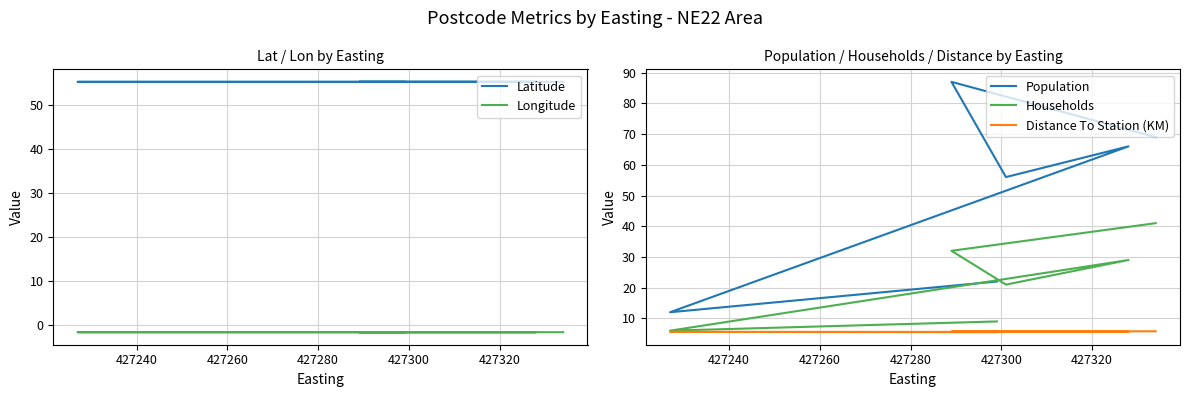

What is the value of the Longitude point at the 4th from the left?

-1.6